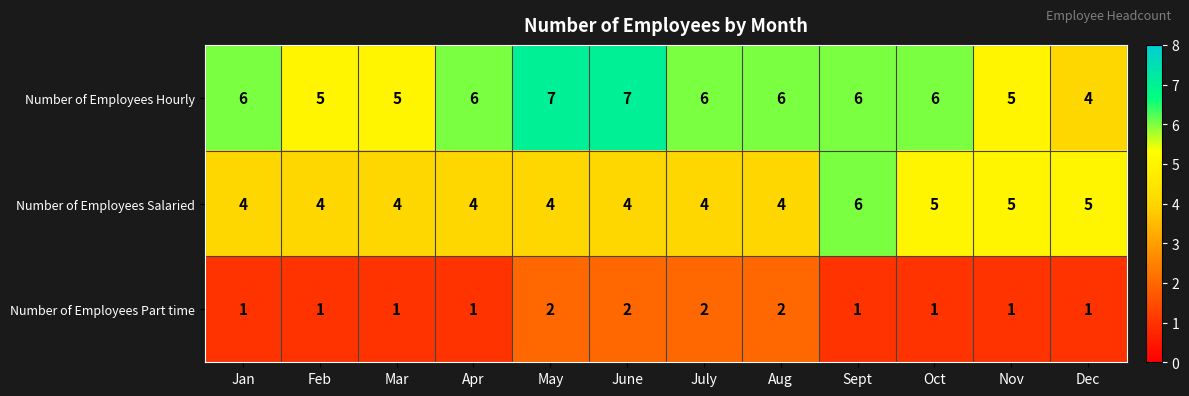

Read the Number of Employees Hourly value at Dec.

4